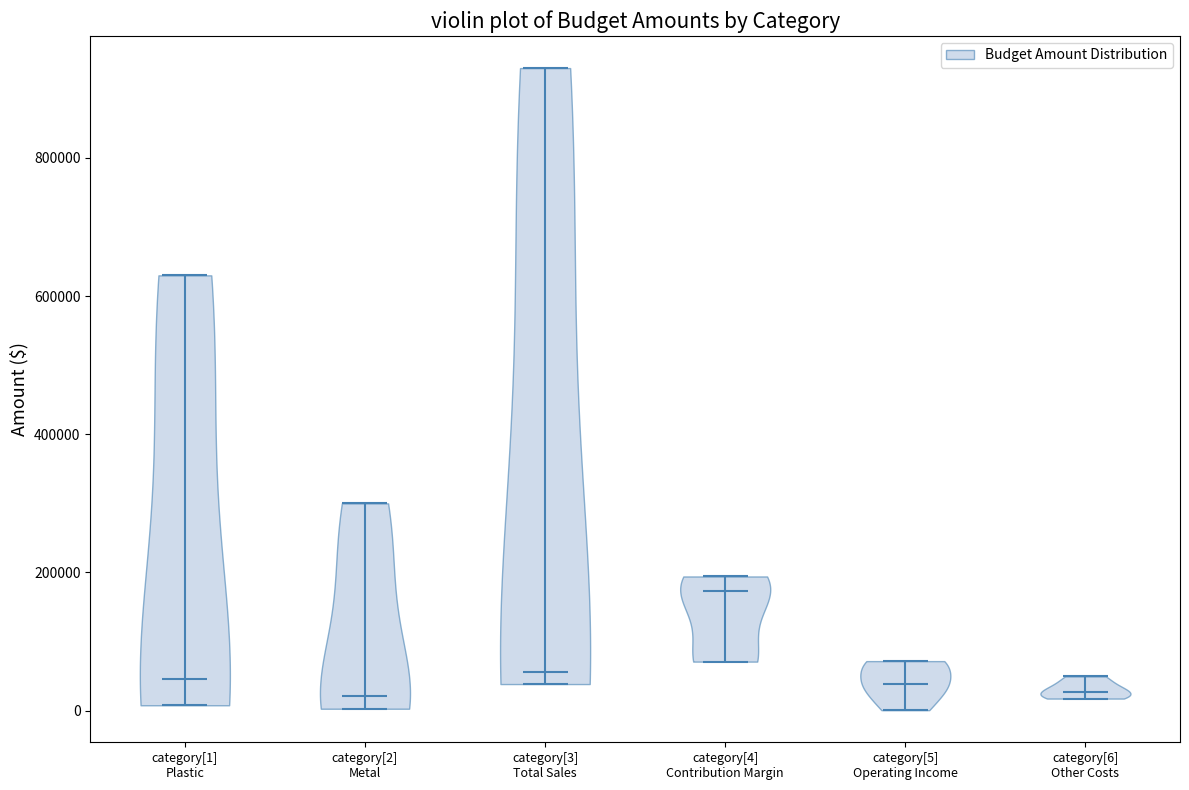

Reading left to right, read every violin against the y-axis: where its median line is, and the lowest and highest points it reaches. The values are not printed on the chart, so give them approximately, as read against the axis.

category[1] Plastic: median line 40000, lowest point 0, highest point 640000
category[2] Metal: median line 20000, lowest point 0, highest point 300000
category[3] Total Sales: median line 60000, lowest point 40000, highest point 940000
category[4] Contribution Margin: median line 180000, lowest point 80000, highest point 200000
category[5] Operating Income: median line 40000, lowest point 0, highest point 80000
category[6] Other Costs: median line 20000, lowest point 20000, highest point 40000